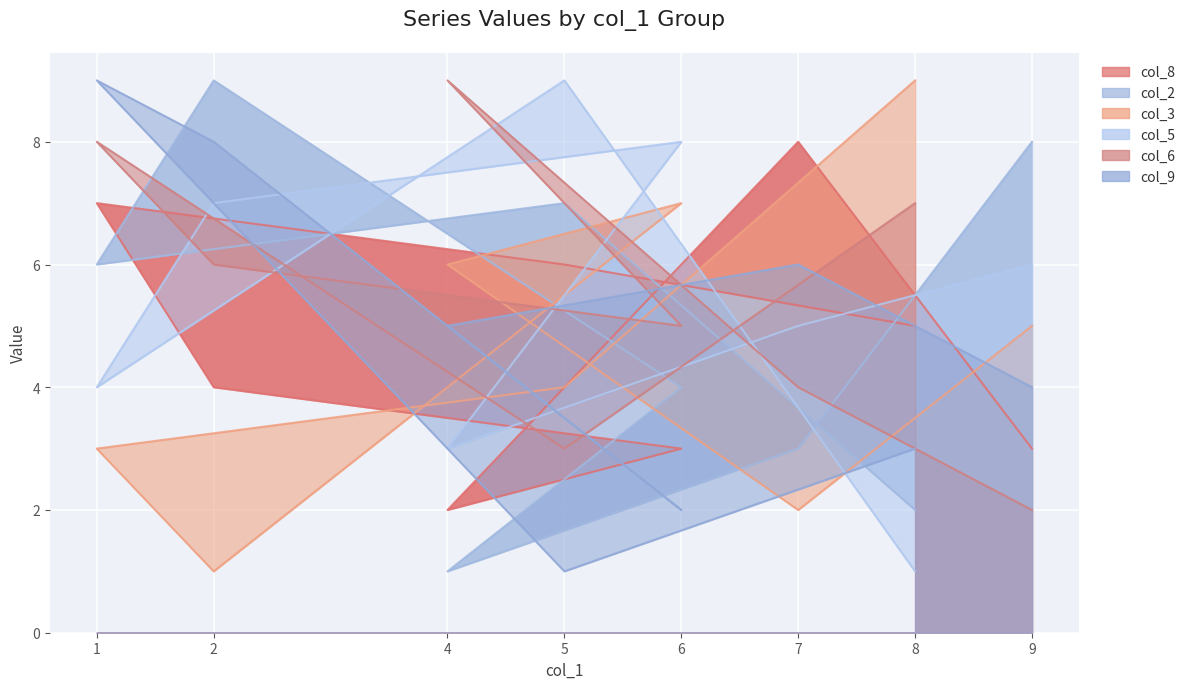

Which category has the highest value in the col_9 series?

1